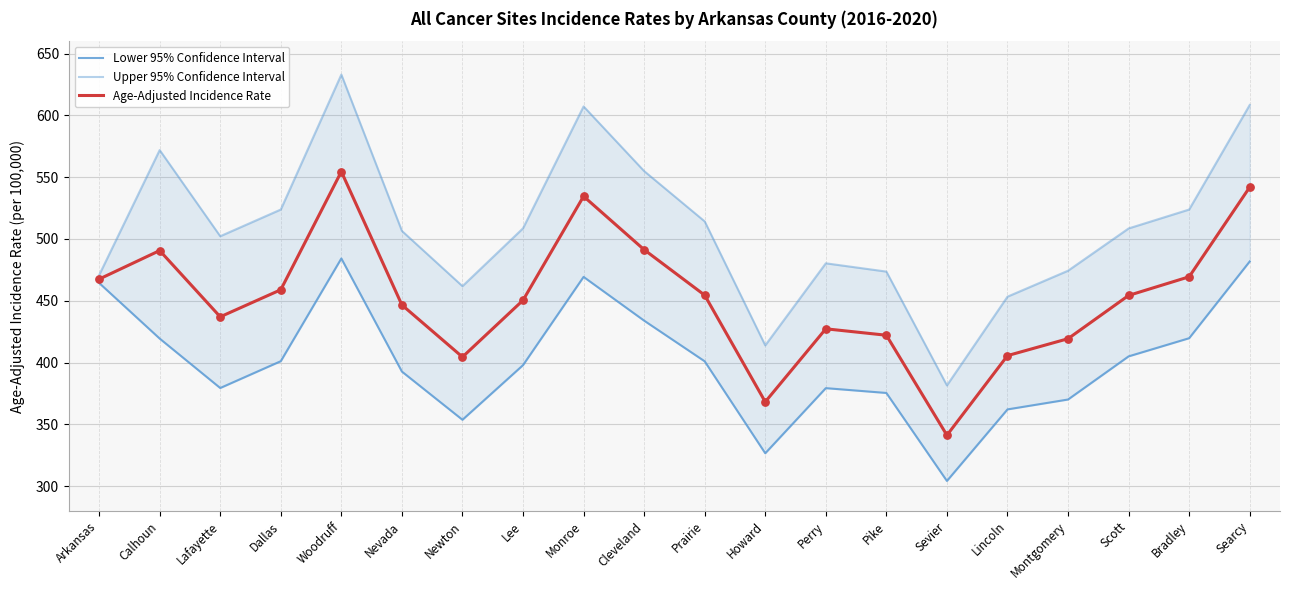

Which series has the largest total across all categories?

Upper 95% Confidence Interval